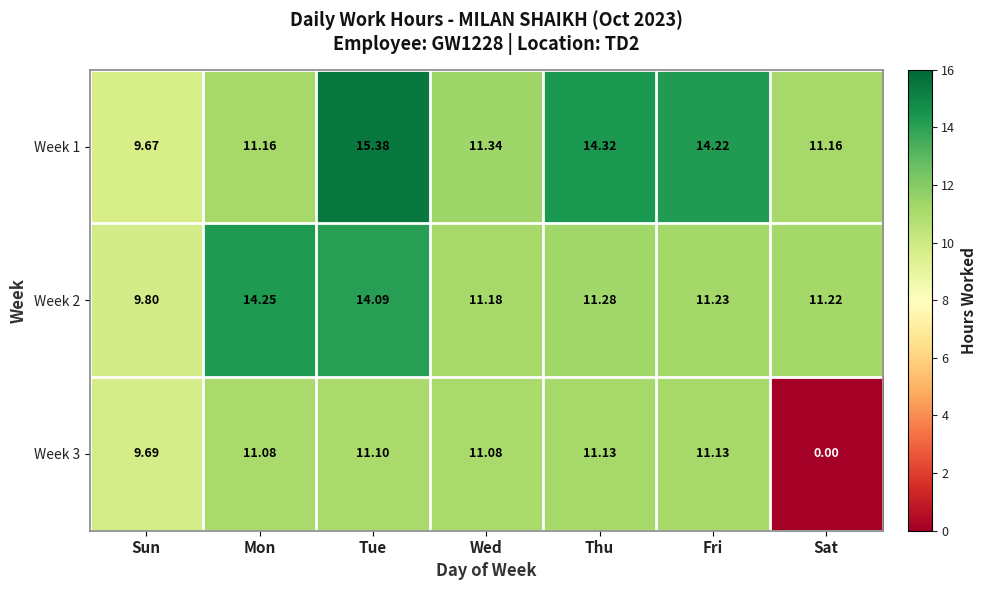

What is the difference between the highest and lowest values at Tue?

4.3